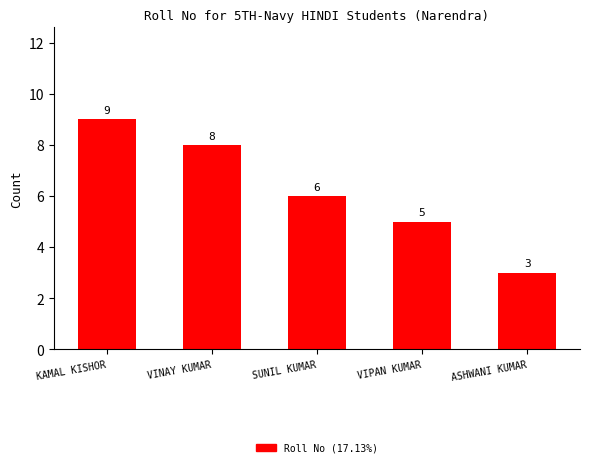

Where does the data first go above 6?

KAMAL KISHOR